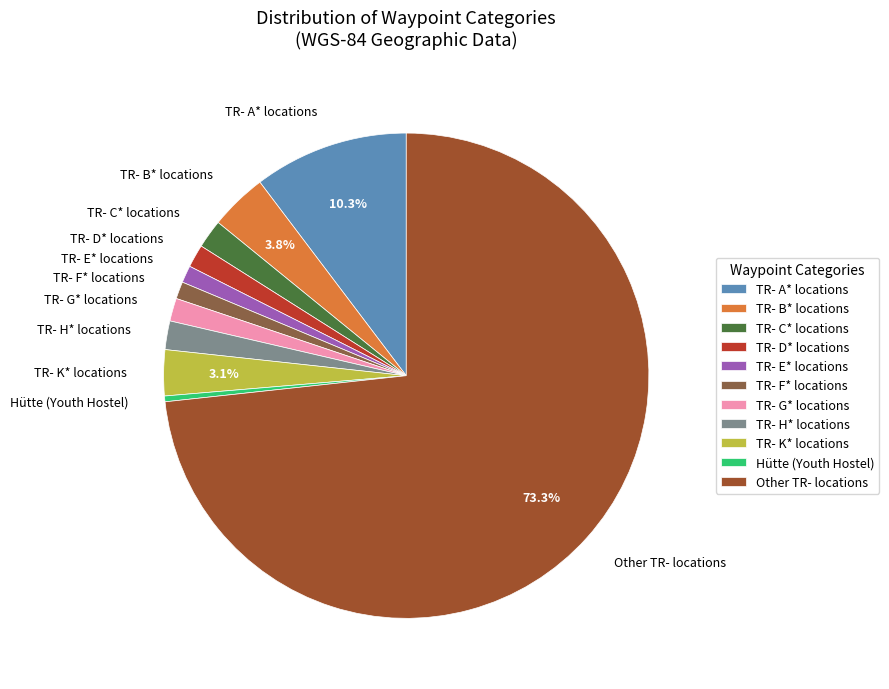

What is the ratio of the value at TR- E* locations to the value at TR- C* locations?

0.6